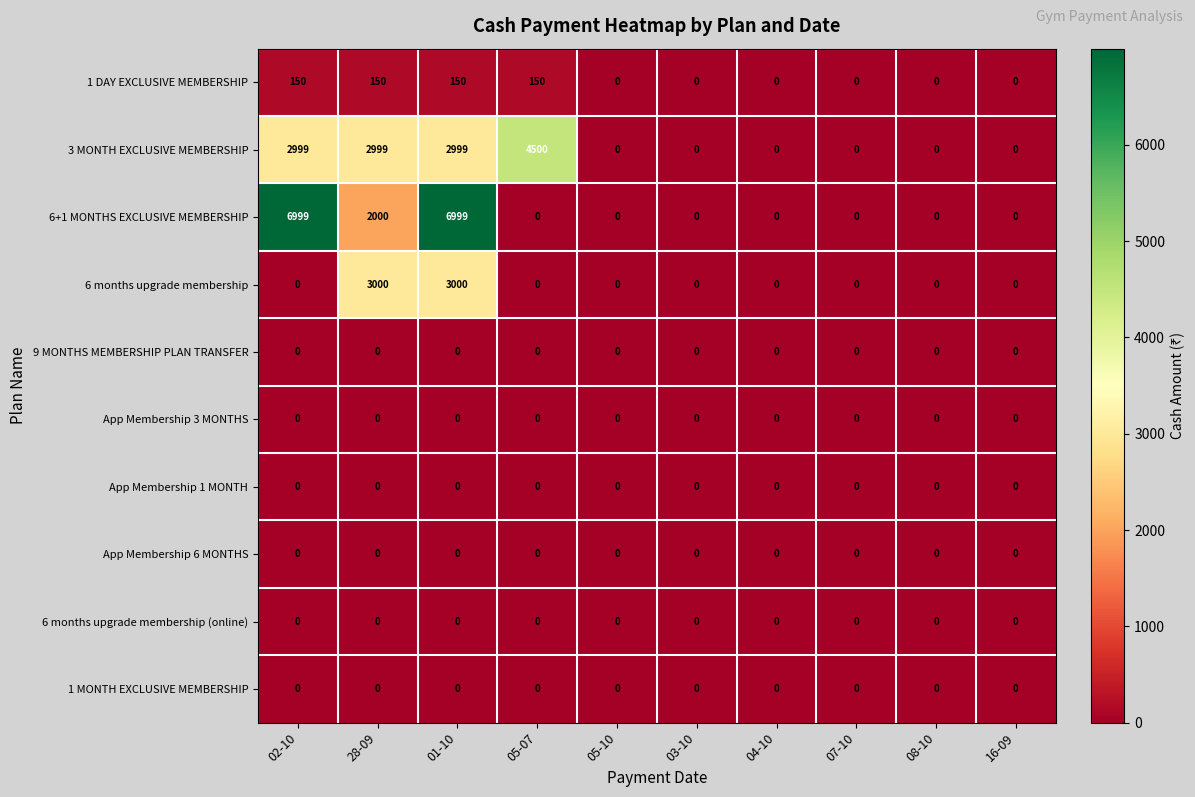

Count the 6+1 MONTHS EXCLUSIVE MEMBERSHIP values in the range 0 to 2000.

8